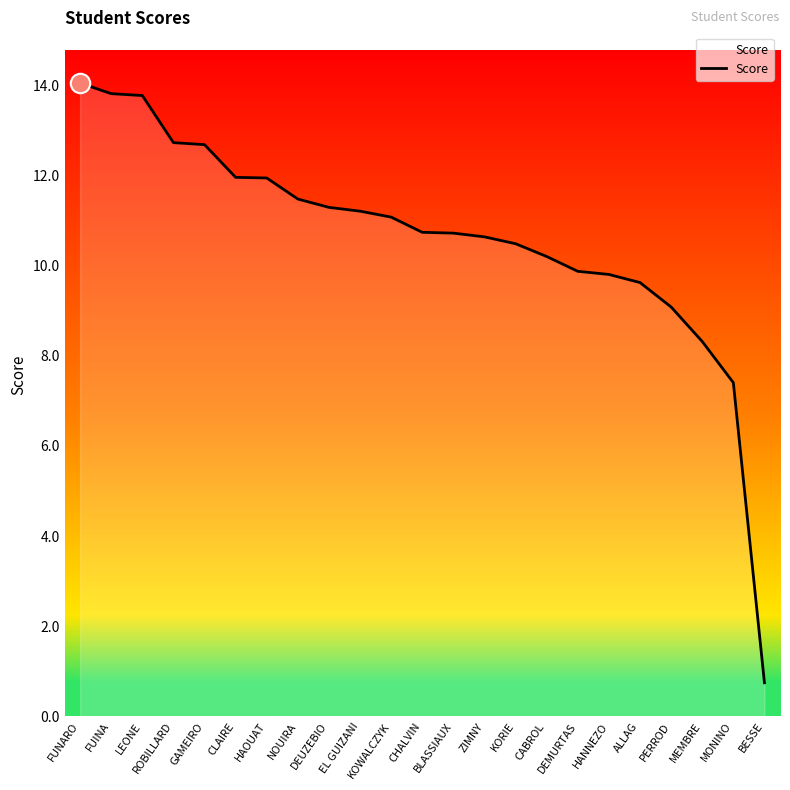

Is it true that the value at ZIMNY is 16.7?

False